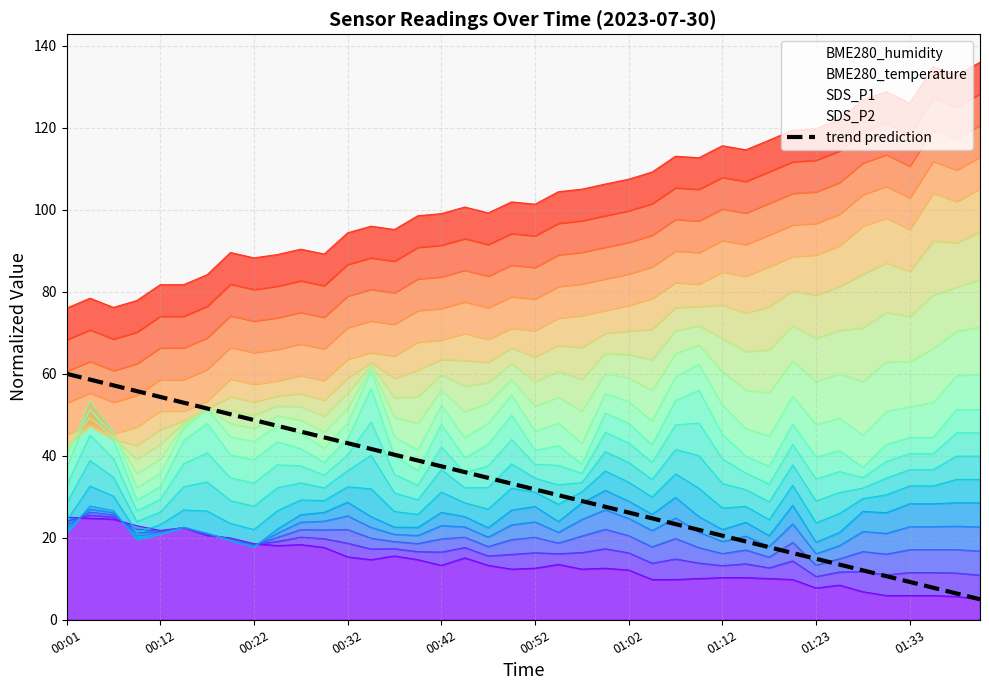

What is the highest value of the trend prediction series?

60.0